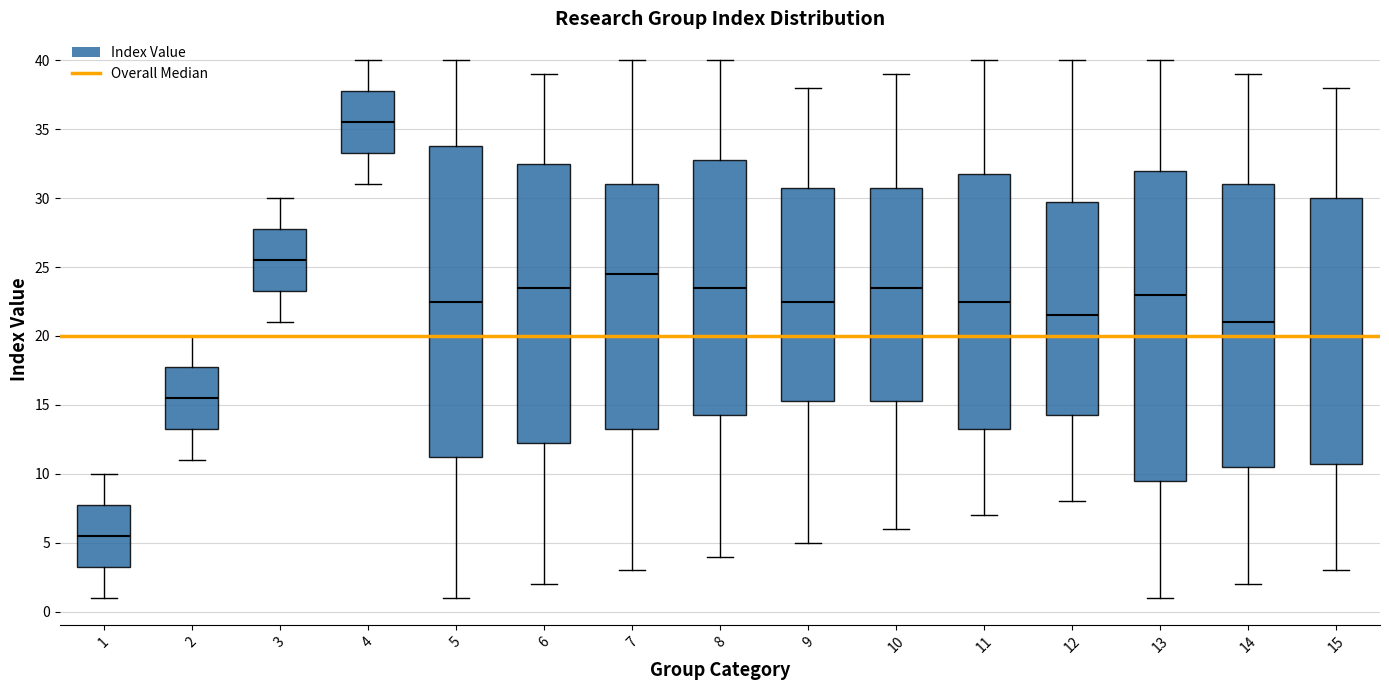

Where does the median line of the box at x = 12 sit on the y-axis? The values are not printed on the chart, so give them approximately, as read against the axis.

21.5